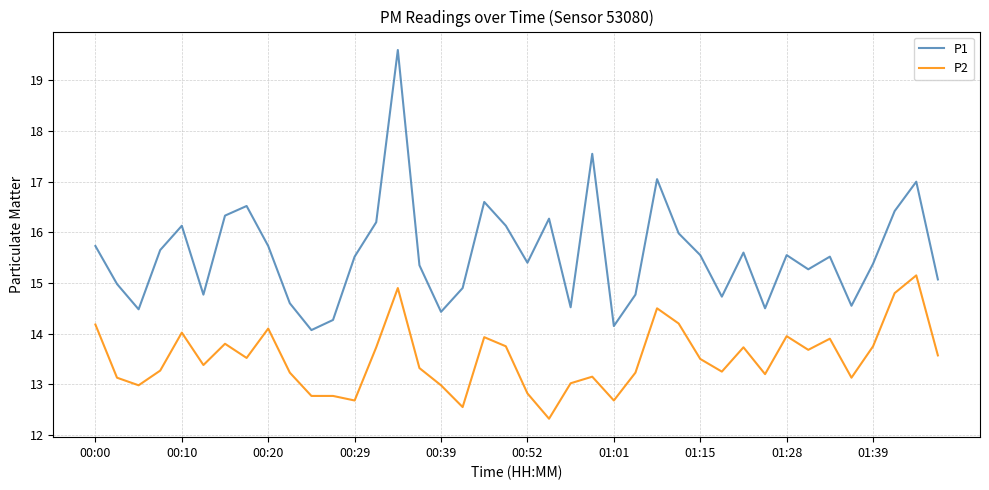

True or false: P2 and P1 intersect in this chart.

False